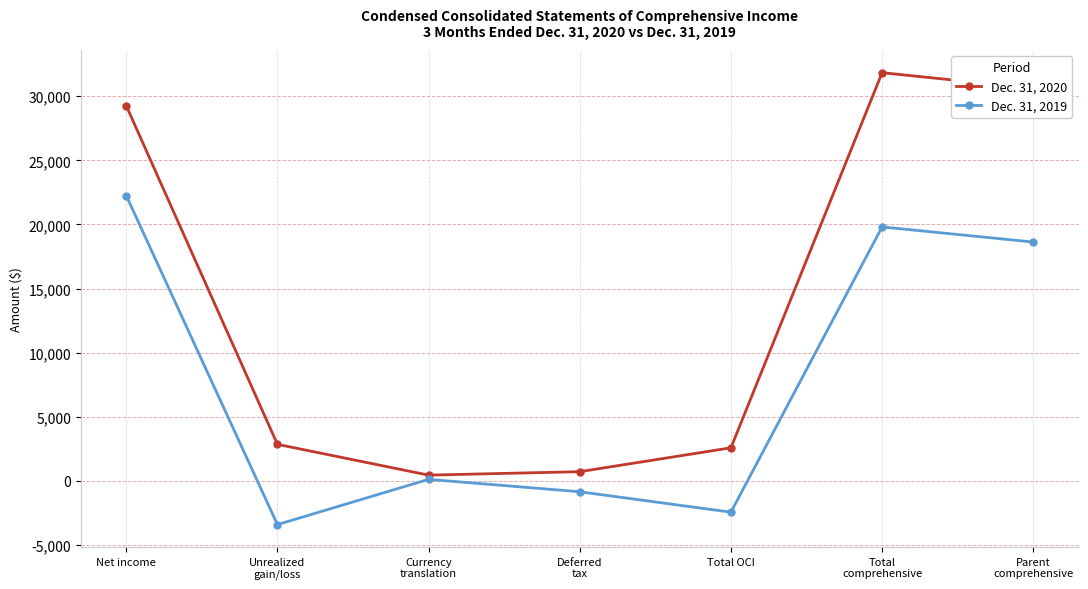

Which series has the largest range (max minus min)?

Dec. 31, 2020